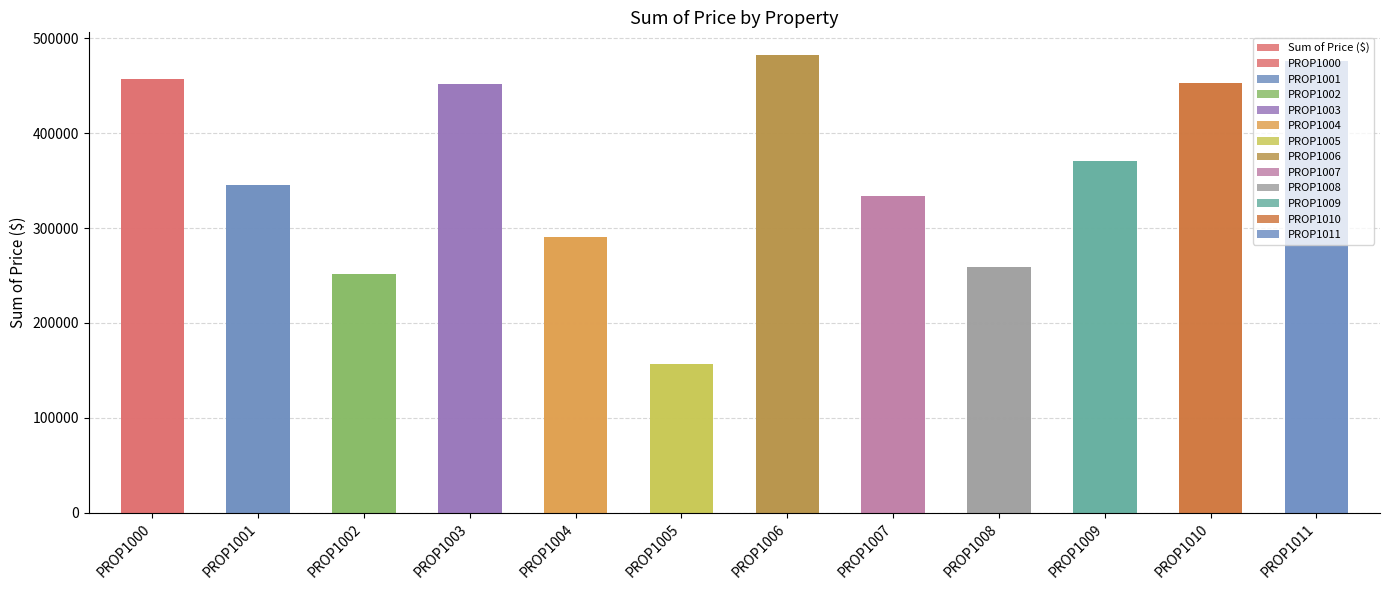

True or false: the data shows 334197 at PROP1007.

True